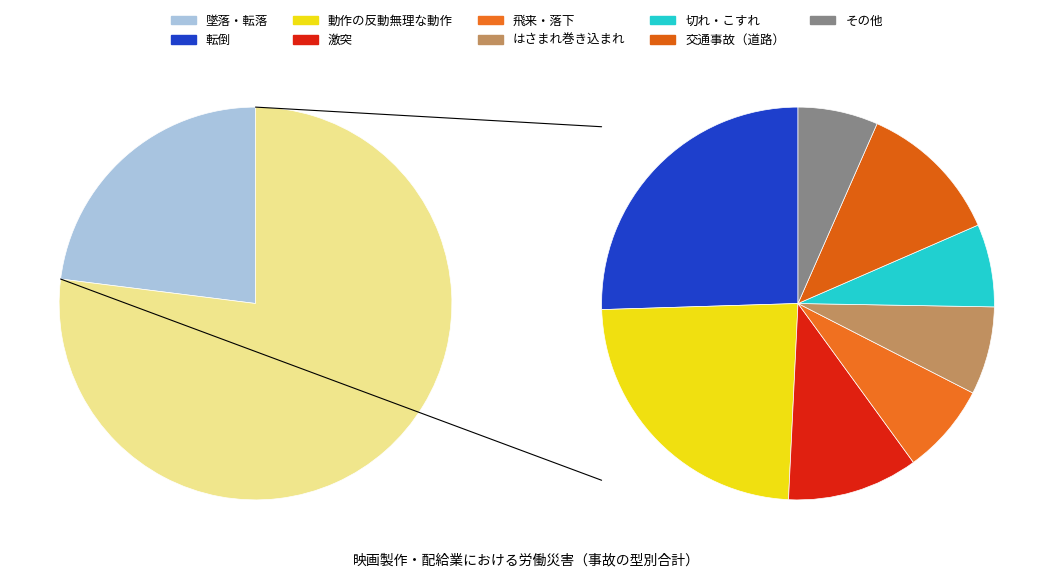

Does any single category account for the majority?

No